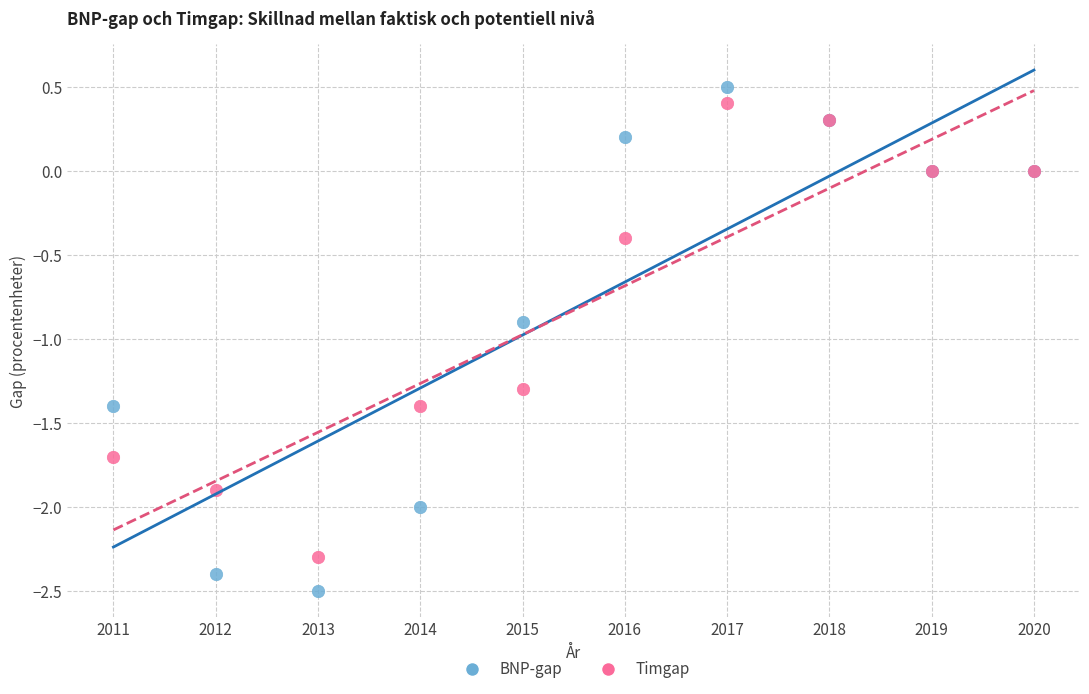

What is the X range (max minus min) for the scatter plot?

9.0